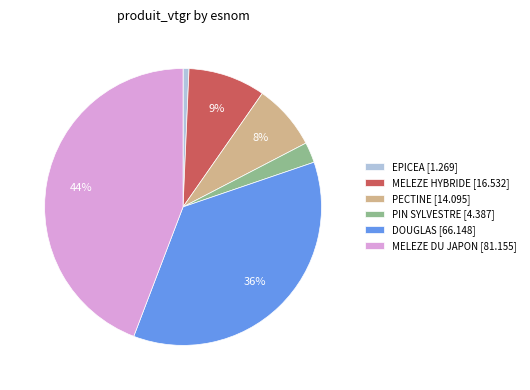

Is there any slice that represents more than half of the pie?

No